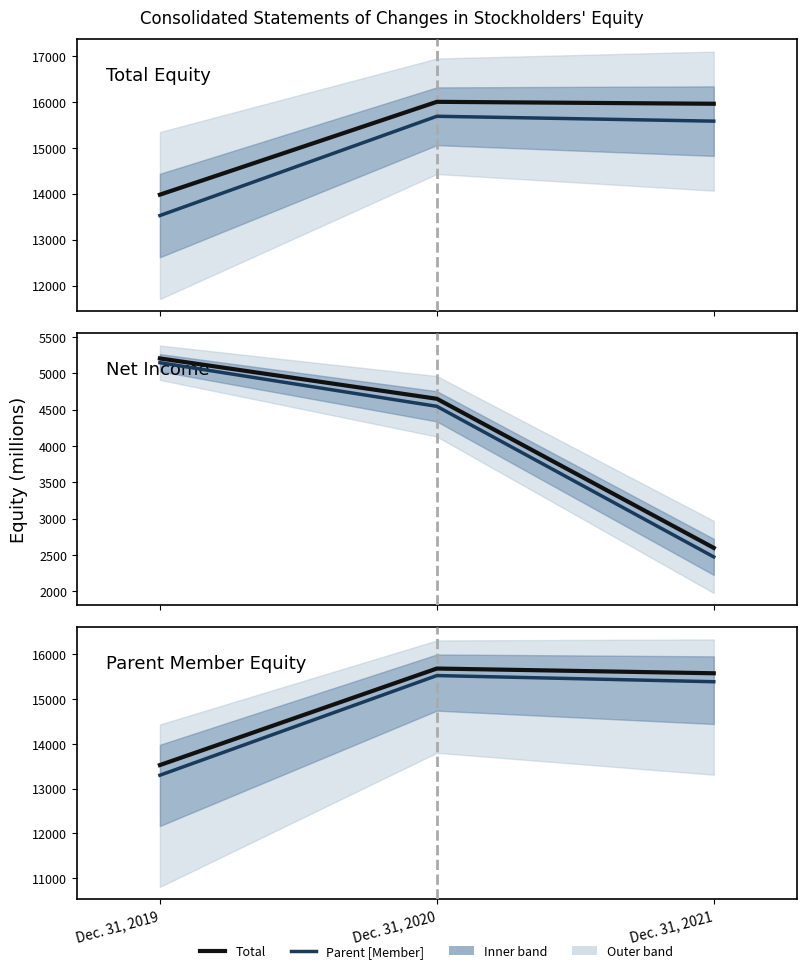

What is the spread (max minus min) of values at Dec. 31, 2019?

227